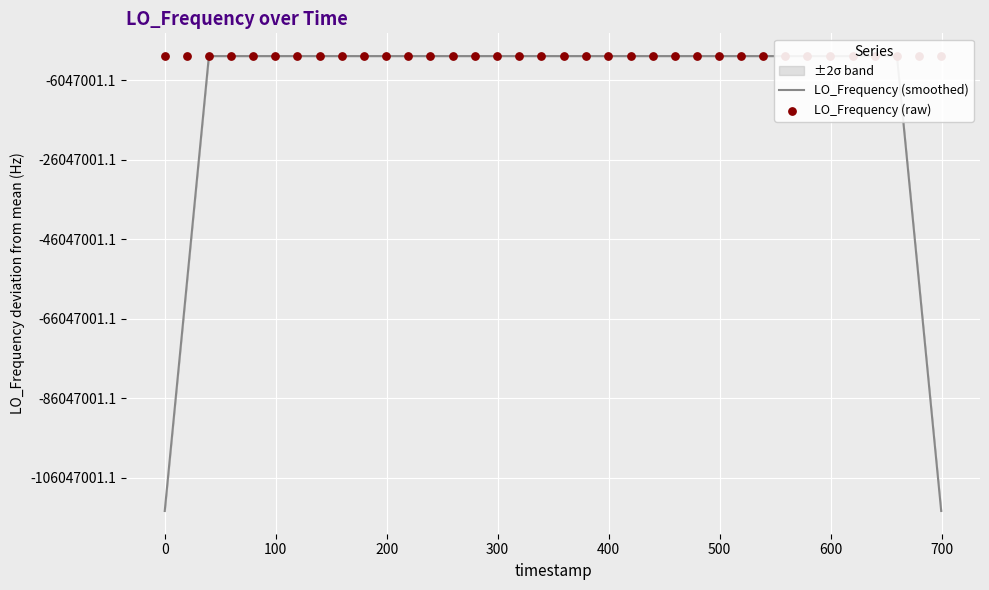

Is the value of LO_Frequency (raw) at 18 greater than the value of LO_Frequency (smoothed) at 23?

Yes